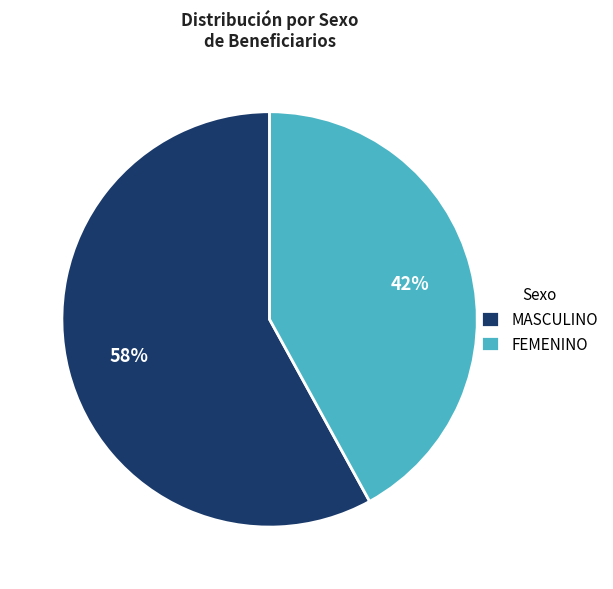

True or false: FEMENINO accounts for 42% of the total.

True